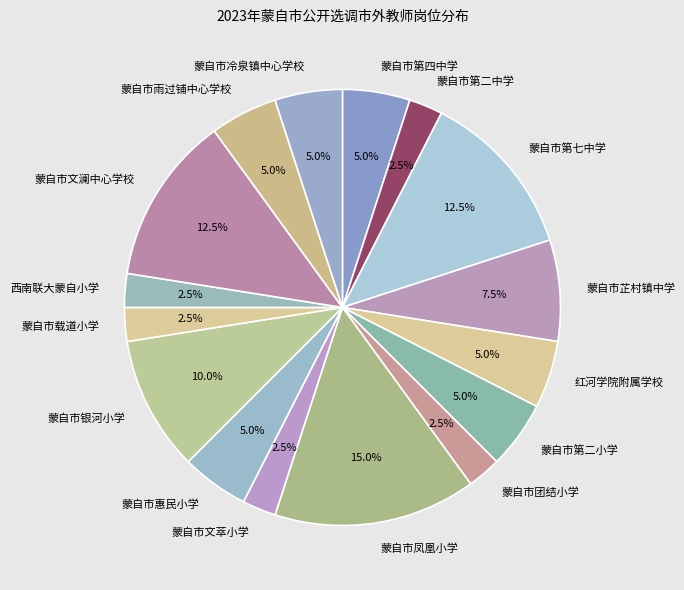

Approximately how many times larger is the value at 蒙自市芷村镇中学 compared to 蒙自市冷泉镇中心学校?

1.5